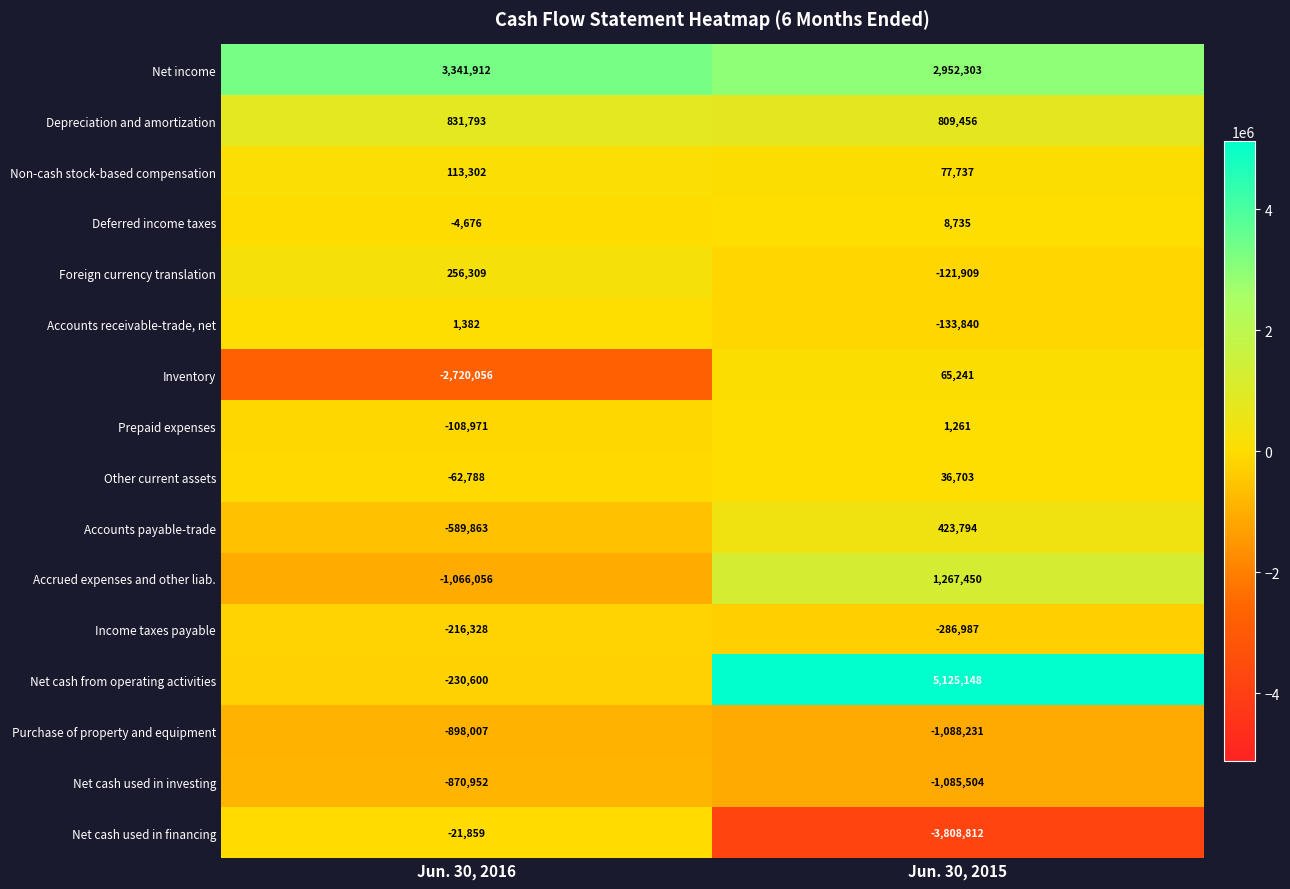

What is the spread (max minus min) of values at Jun. 30, 2015?

8933960